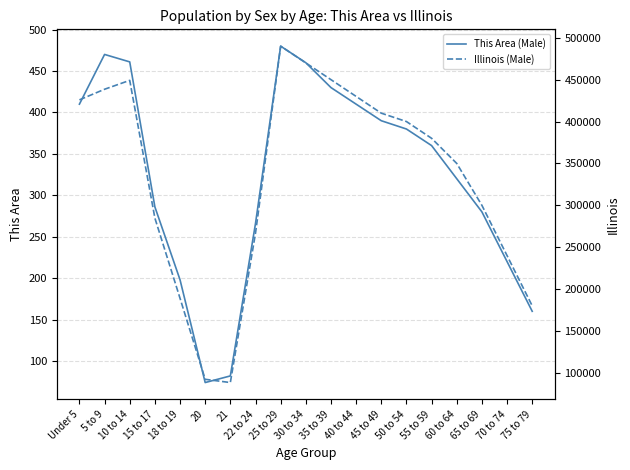

How many lines are shown in the chart?

2